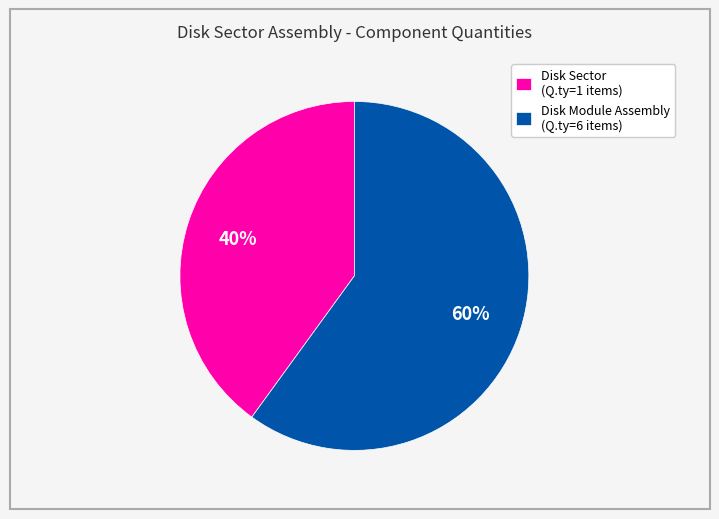

Is there a majority slice in this chart?

Yes